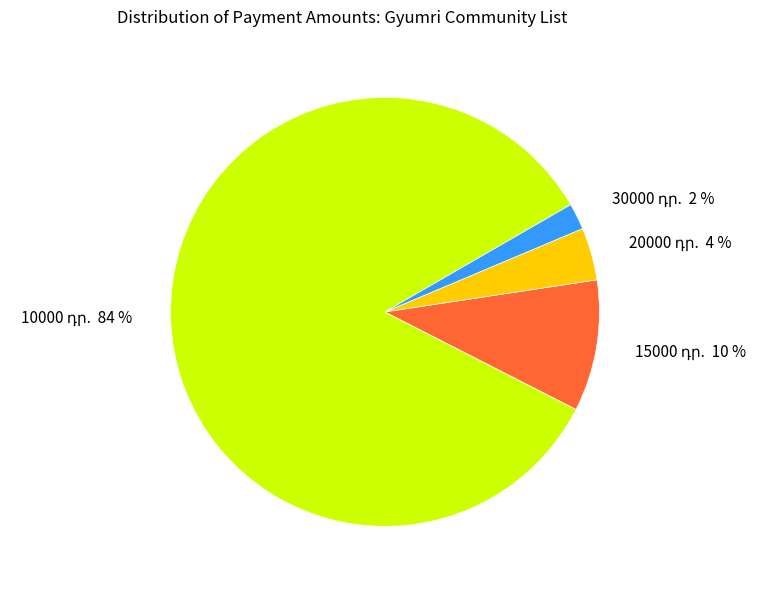

To the nearest percent, what is the difference between the 20000 and 30000 slice percentages?

2%